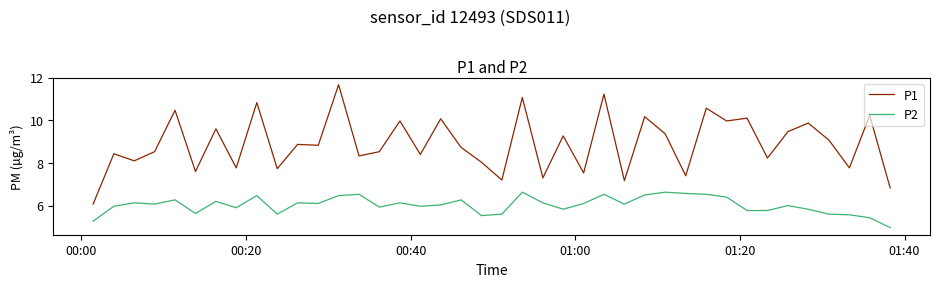

Which series has the largest range (max minus min)?

P1